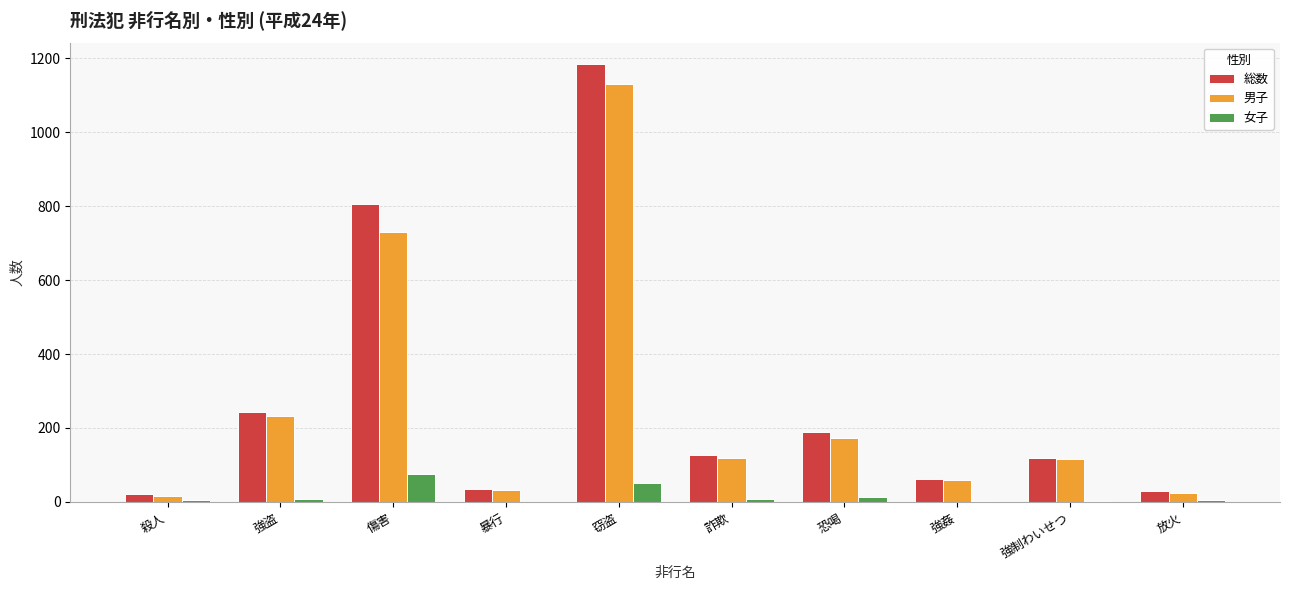

At which category is the sum across all series the highest?

窃盗